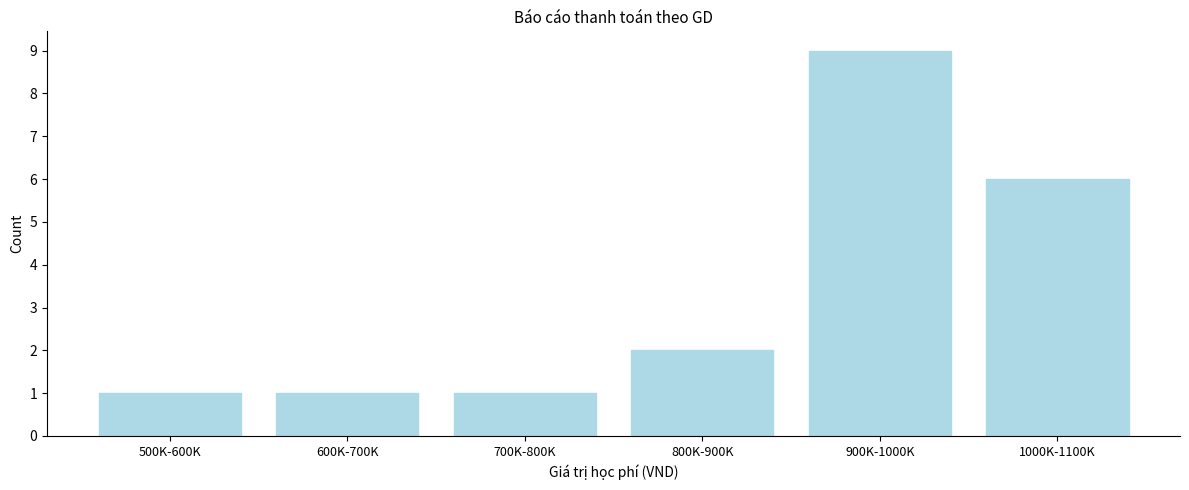

Reading left to right, list all the values displayed in this chart.

500K-600K=1	600K-700K=1	700K-800K=1	800K-900K=2	900K-1000K=9	1000K-1100K=6